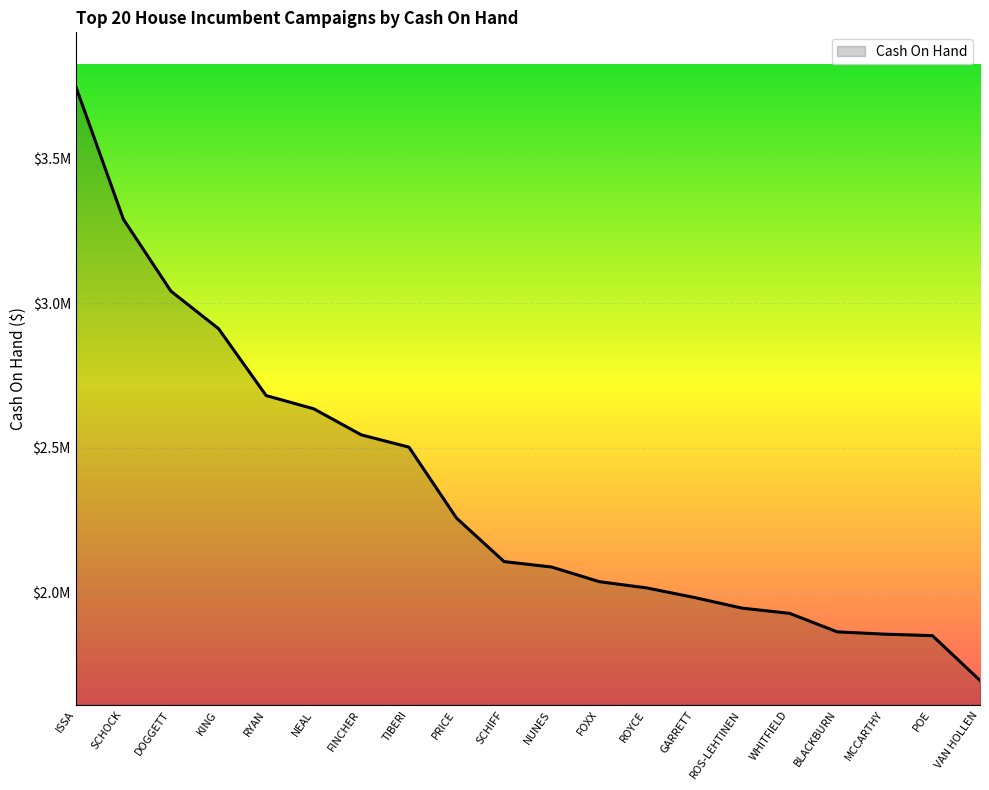

Which category has the highest value across all series?

ISSA